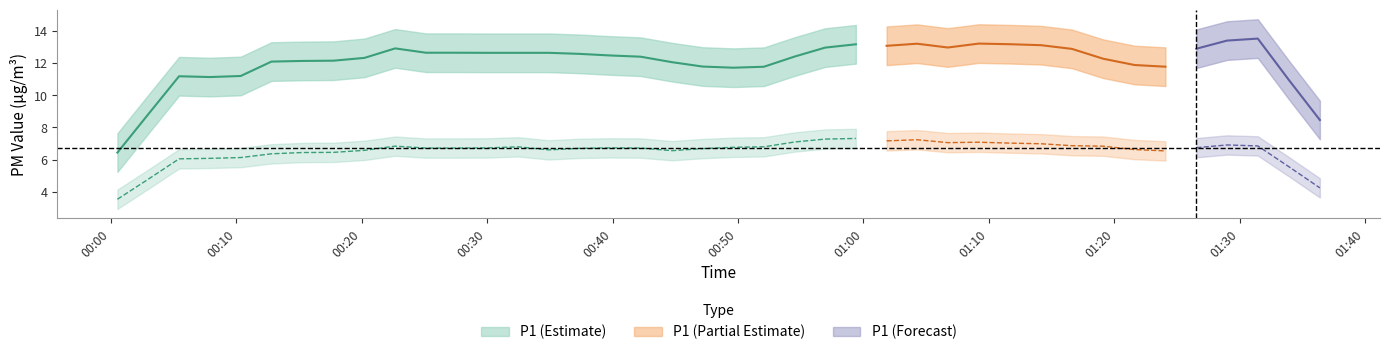

True or false: P2 has more than 0 interior local peaks.

True